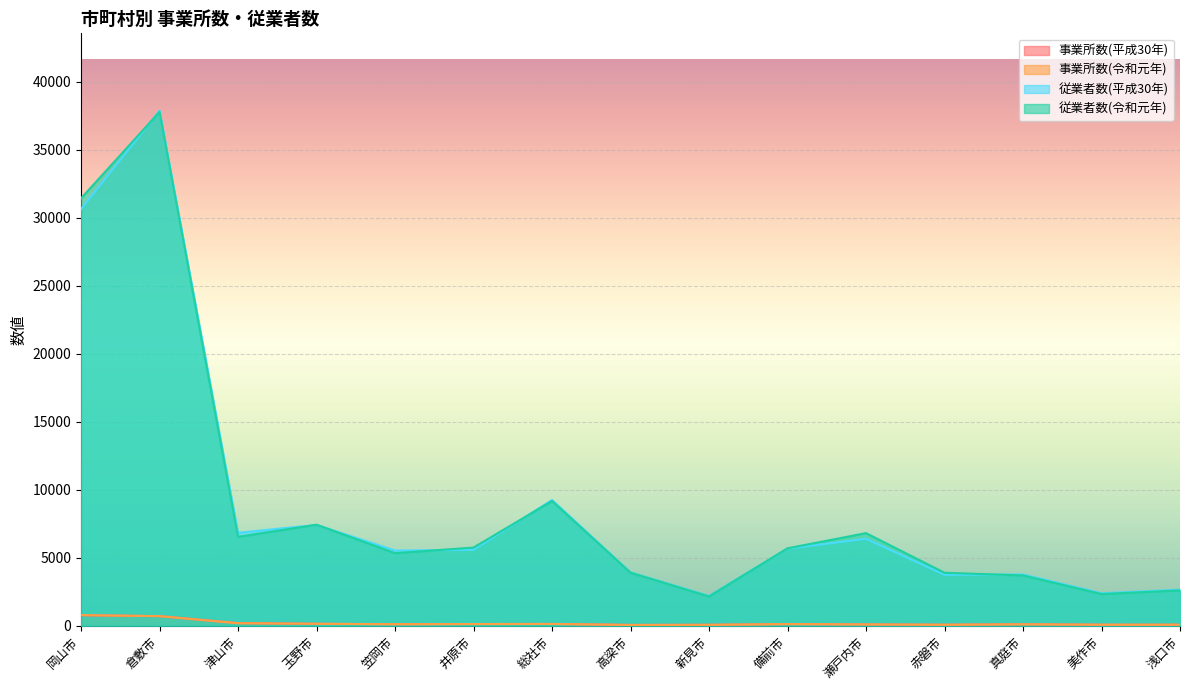

How many values in the 事業所数(令和元年) series are below 110?

7